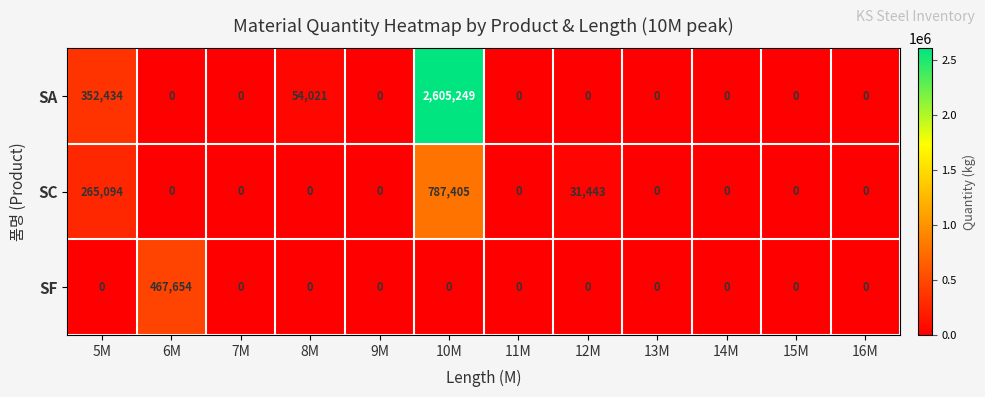

What is the difference between the second highest and second lowest values in the SC series?

265094